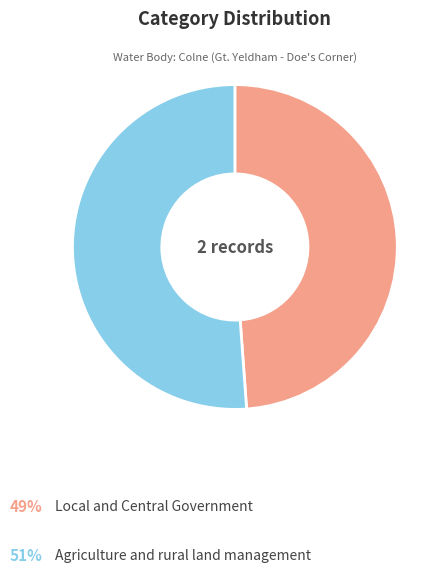

Does any single category account for the majority?

Yes